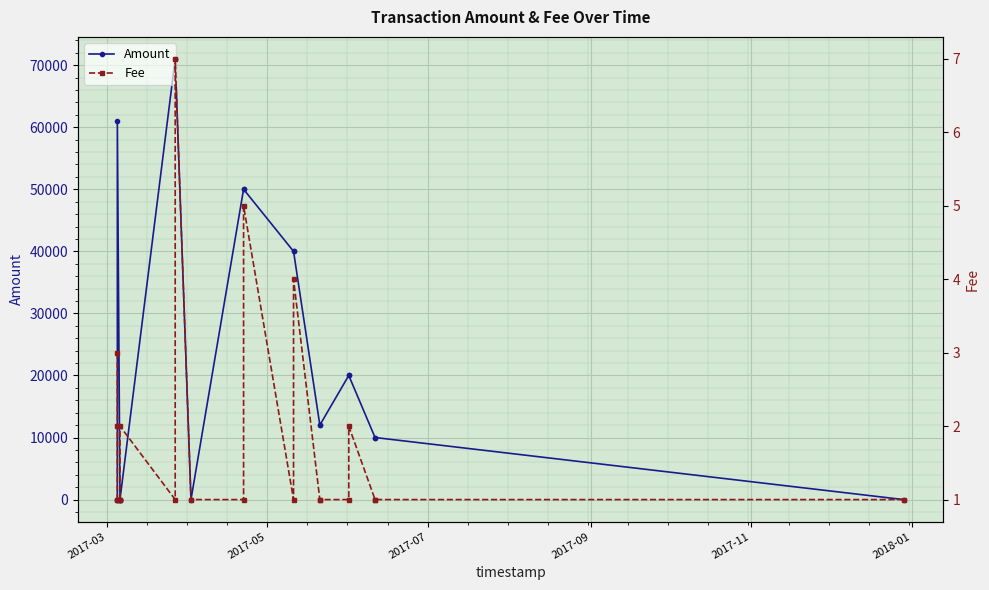

Count the number of data series in this chart.

2